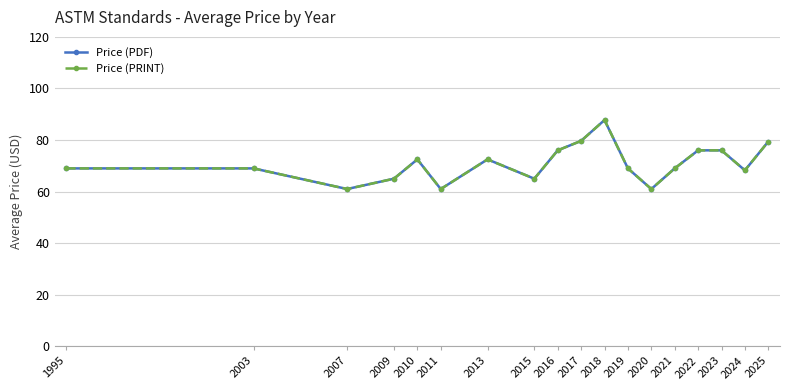

How many values in the Price (PRINT) series exceed 69?

8